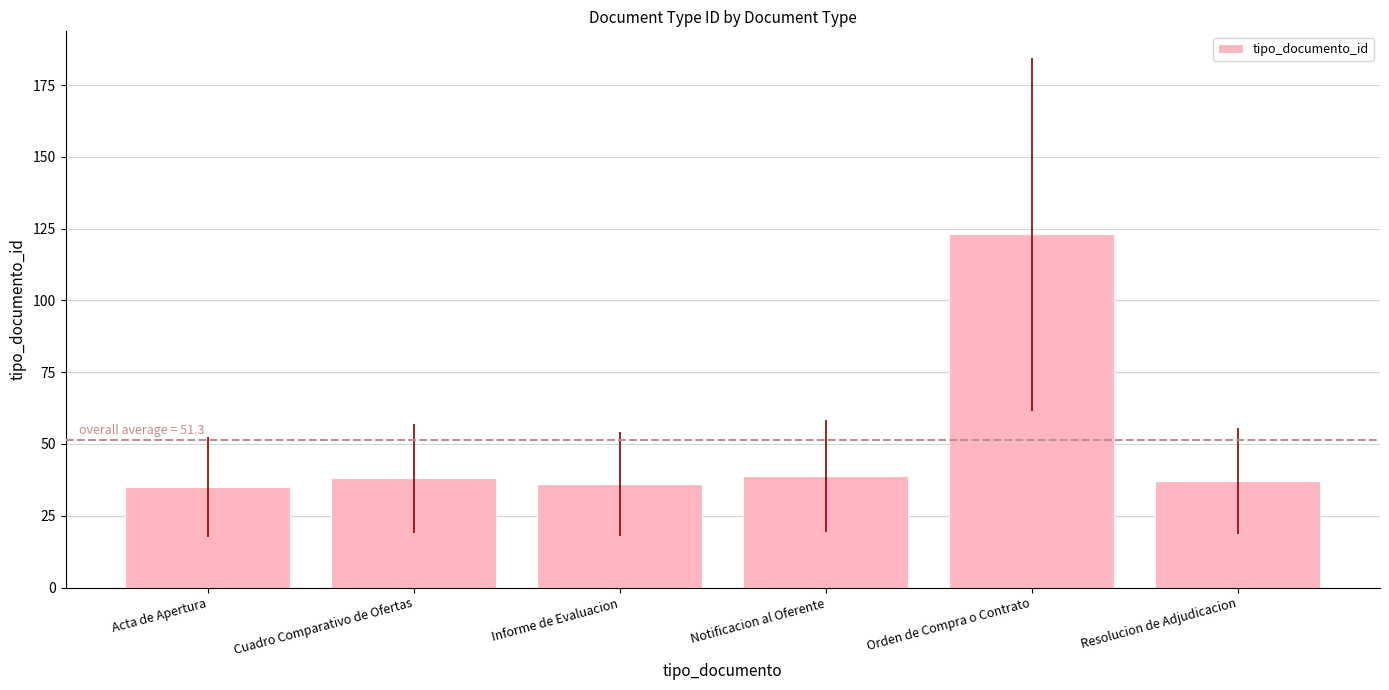

Approximately how many times larger is the value at Notificacion al Oferente compared to Acta de Apertura?

1.1